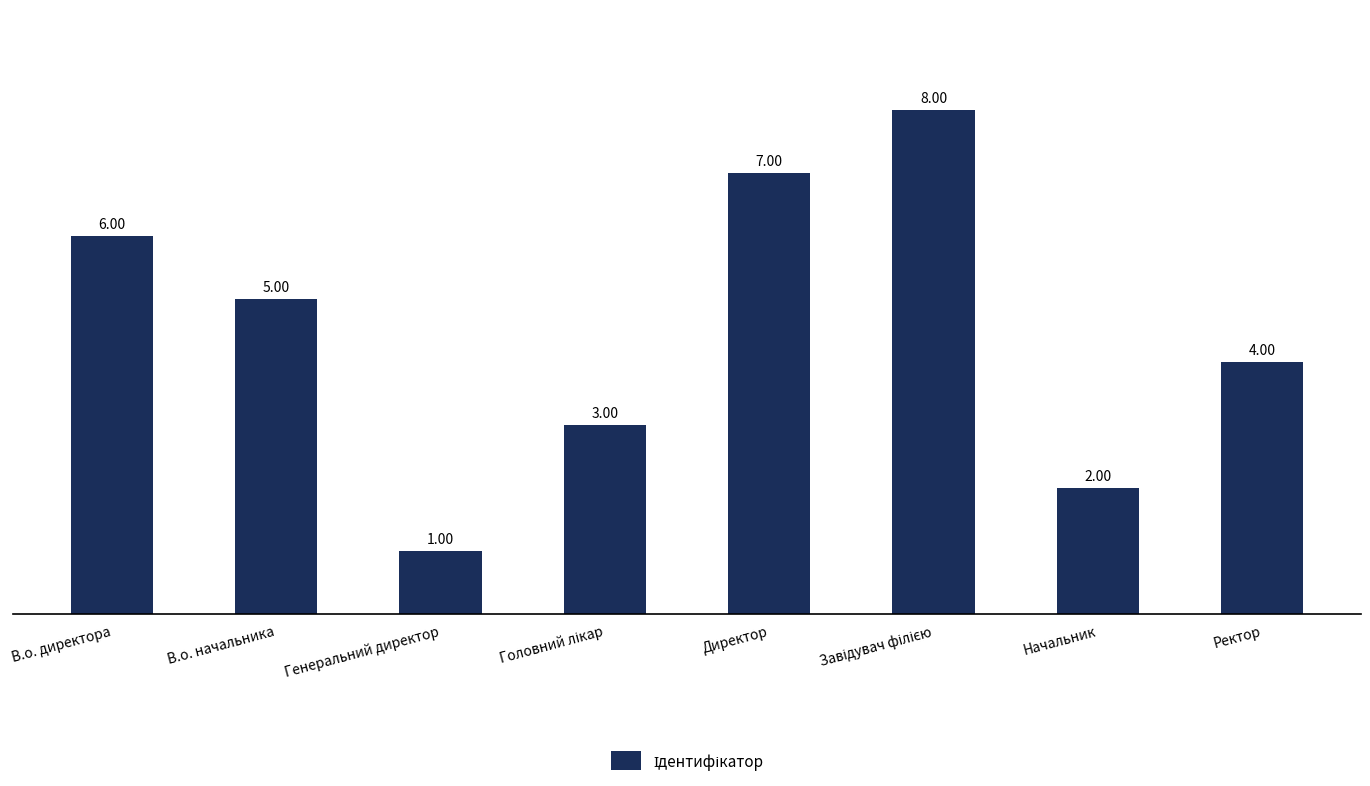

What is the label of the 7th bar from the right?

В.о. начальника